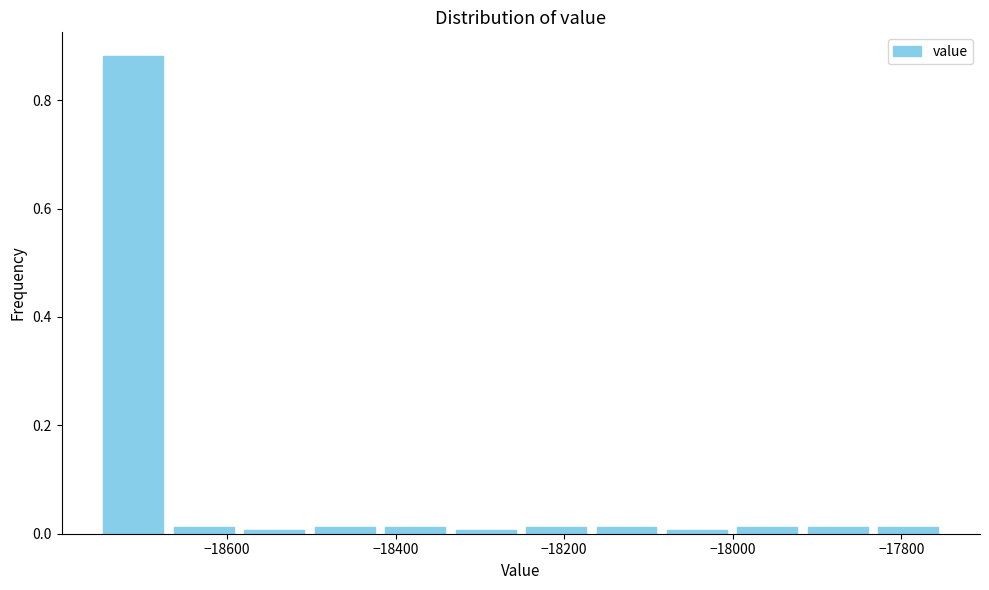

Reading left to right, transcribe this chart: for each bar, give the range it covers on the x-axis and its height. Neither the bar edges nor the heights are printed on the chart, so give them approximately, as read against the axes.

-18760 to -18660: 0.88
-18660 to -18580: under 0.02
-18580 to -18500: under 0.02
-18500 to -18420: under 0.02
-18420 to -18340: under 0.02
-18340 to -18260: under 0.02
-18260 to -18160: under 0.02
-18160 to -18080: under 0.02
-18080 to -18000: under 0.02
-18000 to -17920: under 0.02
-17920 to -17840: under 0.02
-17840 to -17740: under 0.02